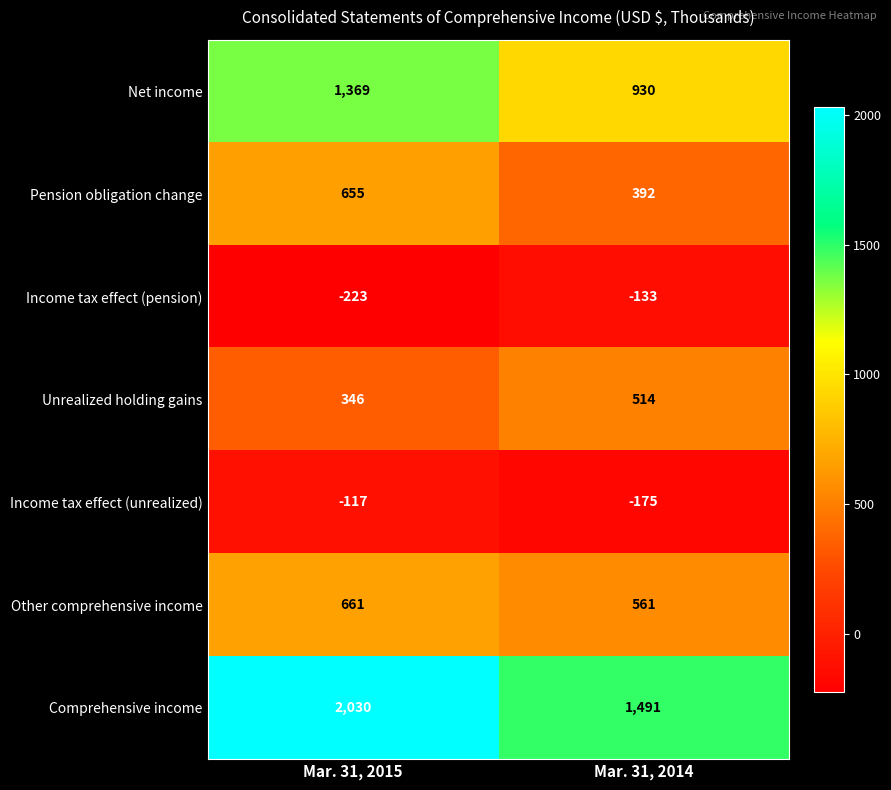

Which series changed the most between Mar. 31, 2015 and Mar. 31, 2014?

Comprehensive income